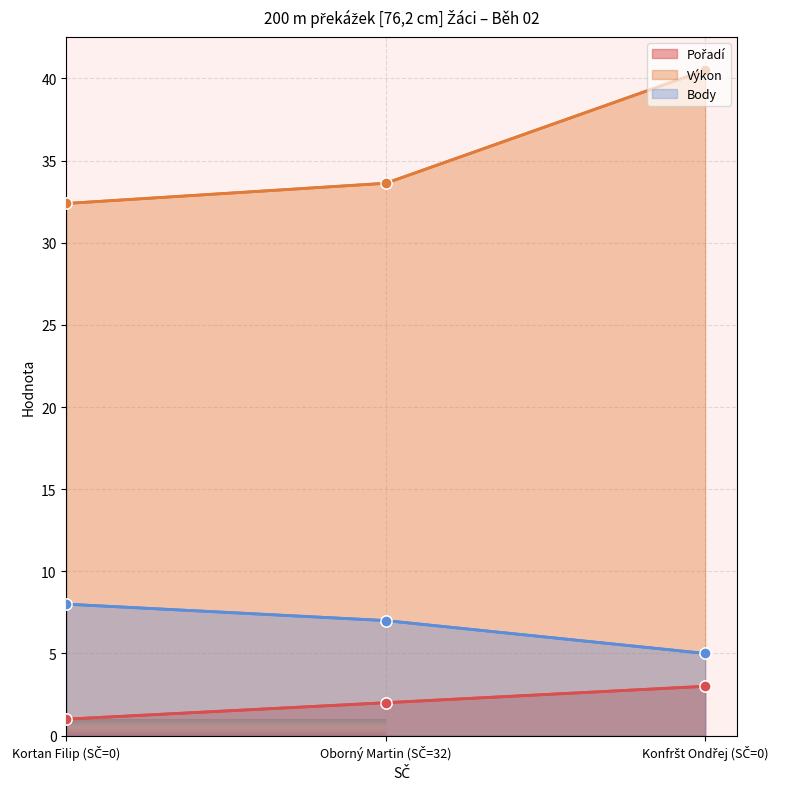

Reading left to right, list all the values displayed in this chart.

Pořadí: 1.0	2.0	3.0
Výkon: 32.4	33.6	40.5
Body: 8.0	7.0	5.0